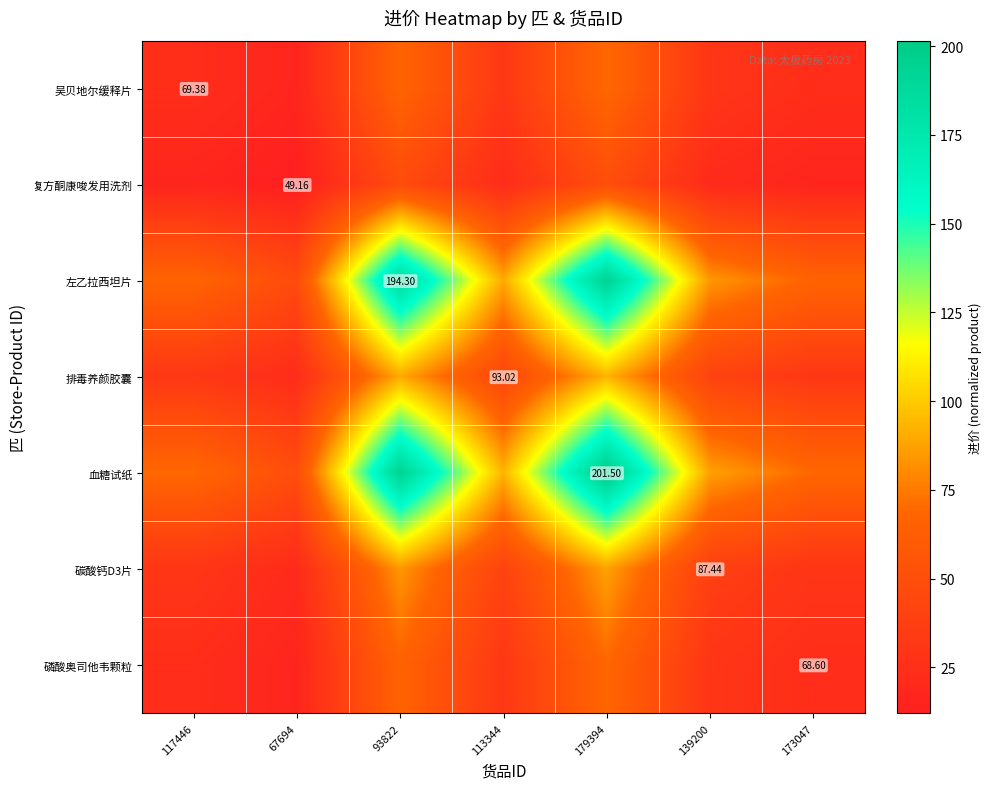

The value of 左乙拉西坦片 at 139200 is 21.5. True or false?

False